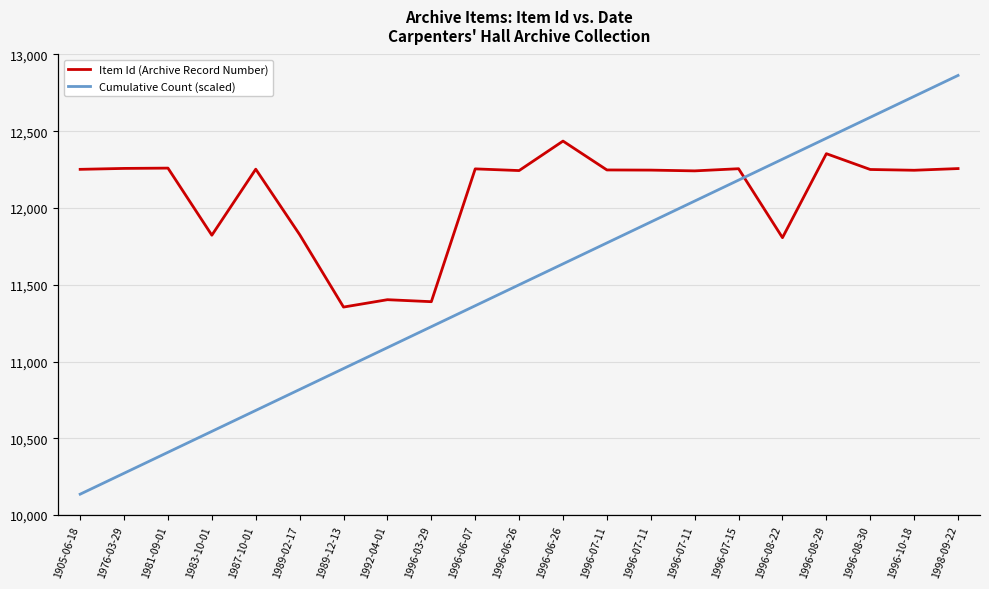

What is the difference between the maximum and minimum values in the Cumulative Count (scaled) series?

5921.9